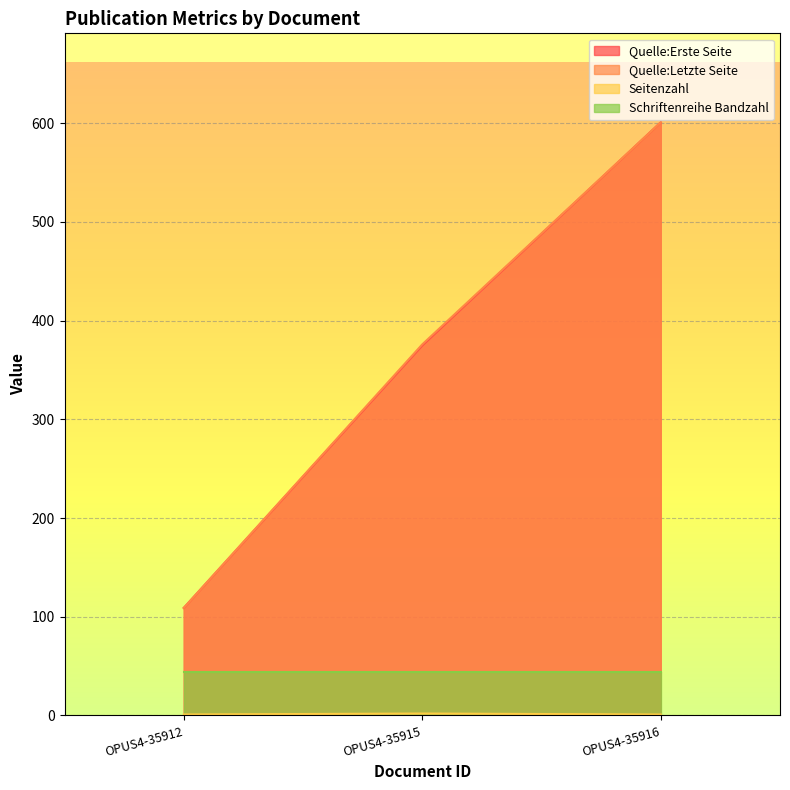

True or false: Quelle:Erste Seite has a value of 909 at OPUS4-35916.

False